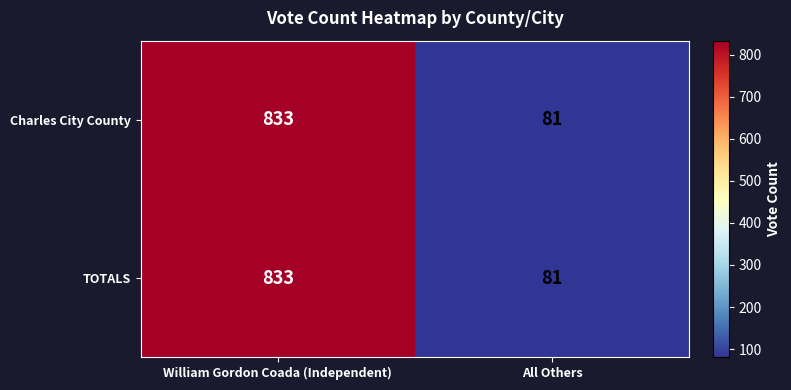

True or false: Charles City County has a value of 81 at All Others.

True